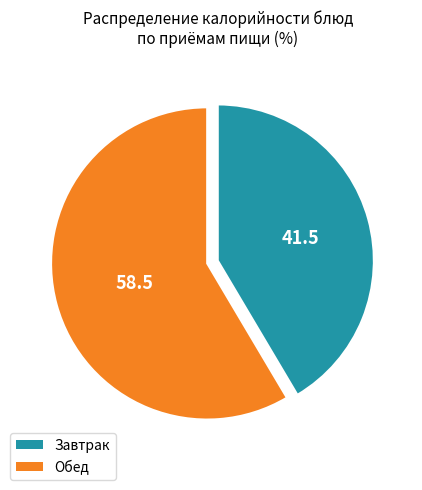

Which category has the smallest portion of the pie?

Завтрак